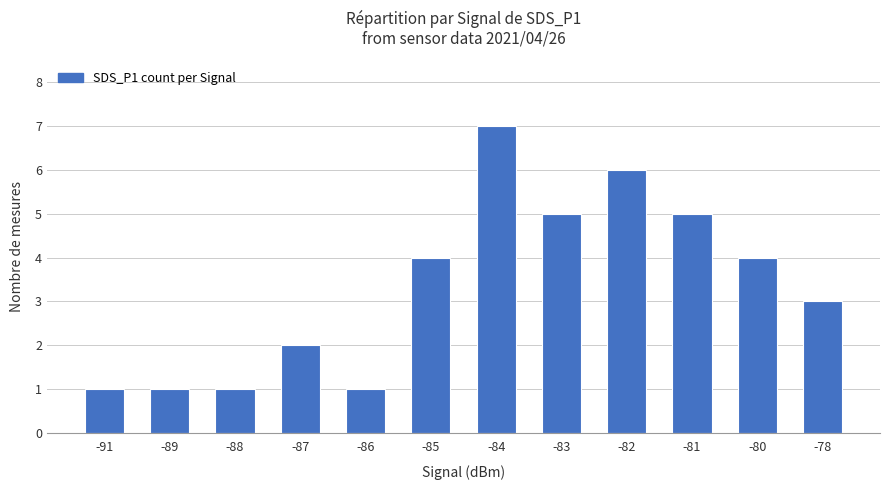

What is the maximum value shown in the chart?

7